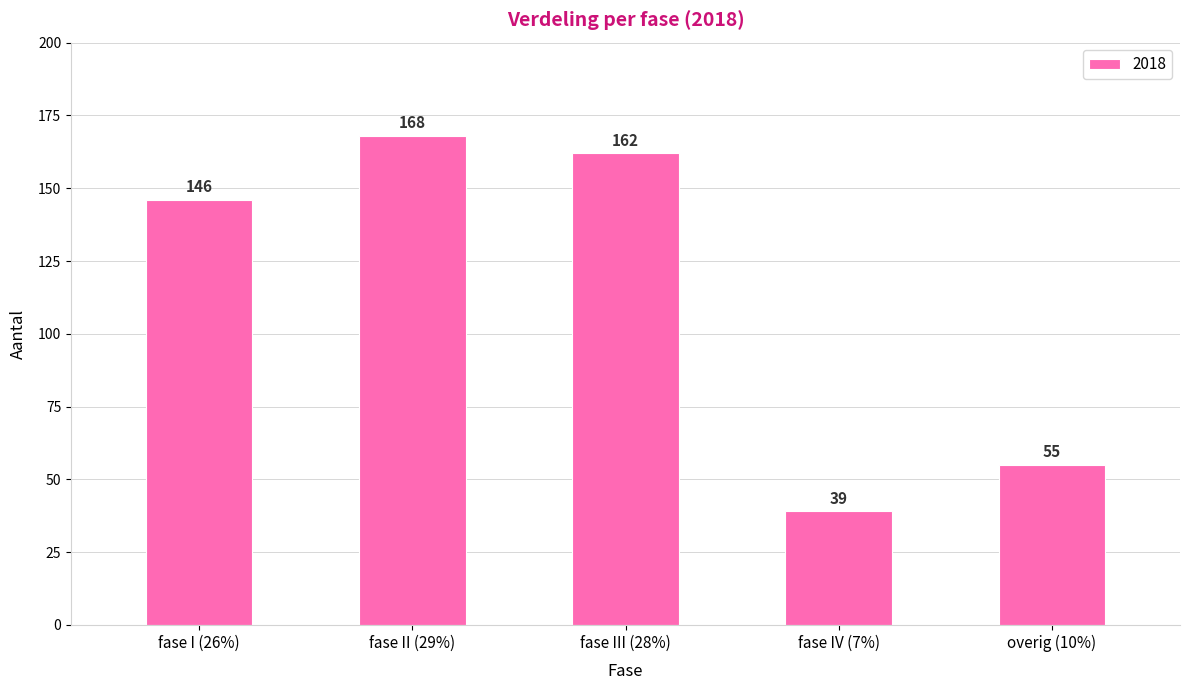

Approximately how many times larger is the value at overig (10%) compared to fase IV (7%)?

1.4